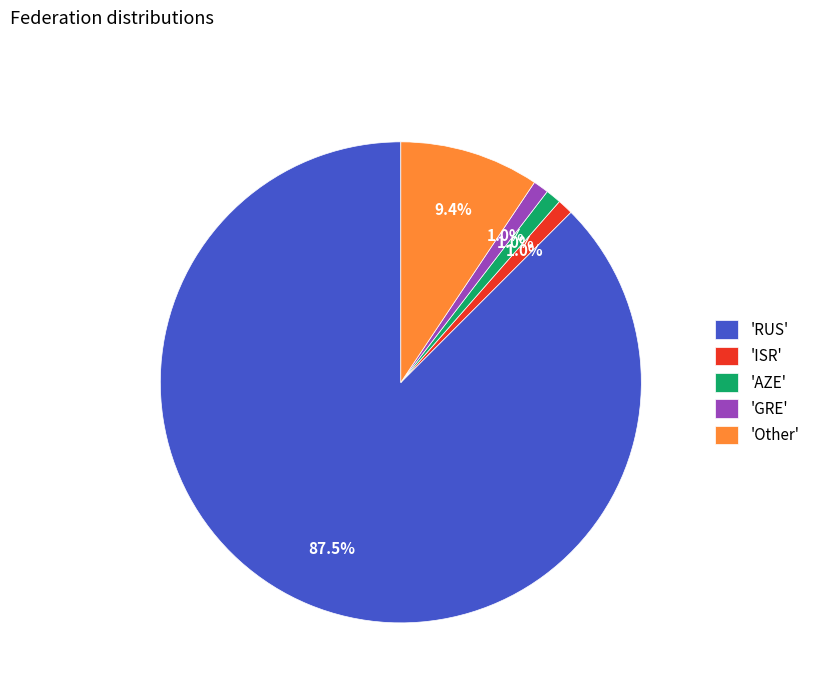

Which category has the biggest portion of the pie?

'RUS'